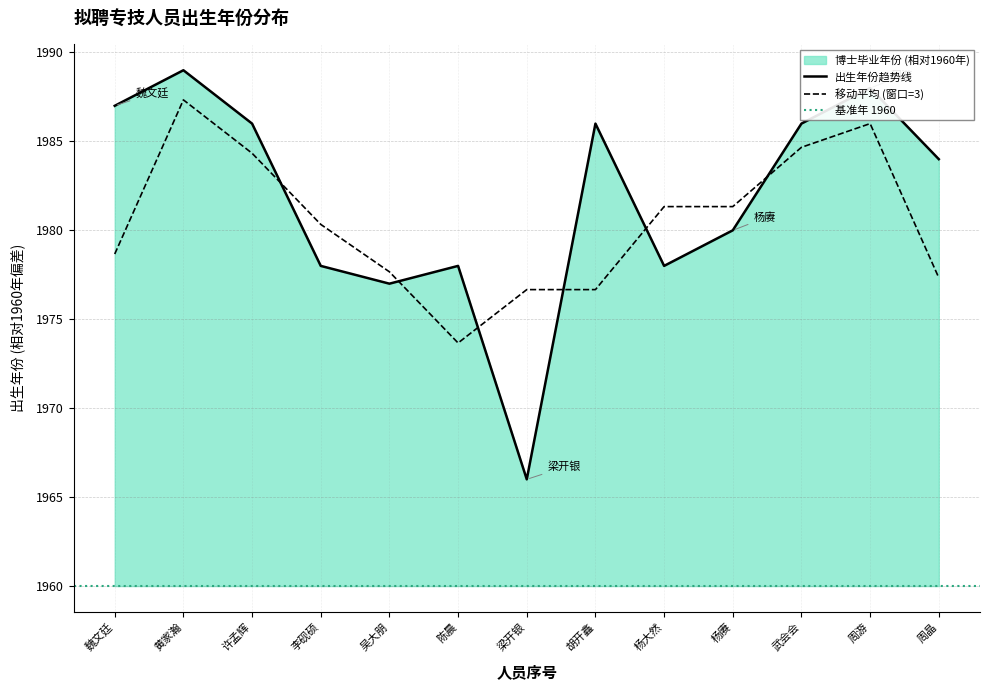

List the labels in order of value, largest first.

黄家瀚, 周游, 魏文廷, 许孟辉, 胡开鑫, 武会会, 周晶, 杨赓, 李砚硕, 陈晨, 杨大然, 吴大朋, 梁开银